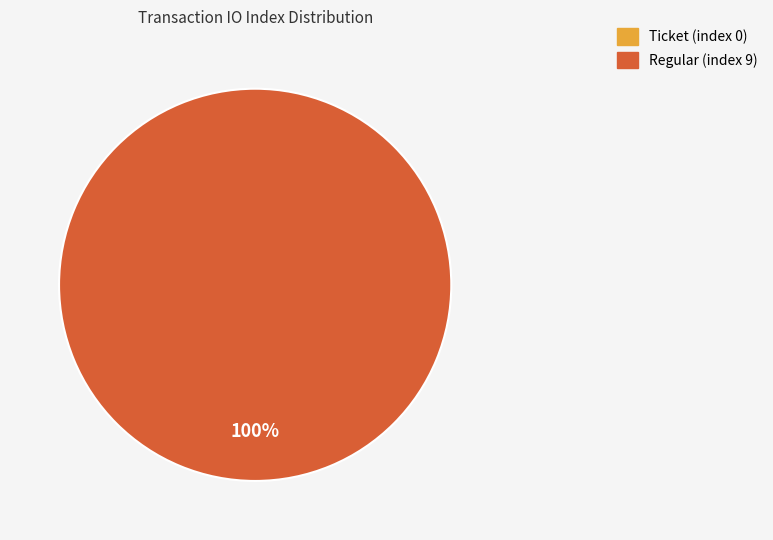

Rank the categories by value from highest to lowest.

Regular (index 9), Ticket (index 0)